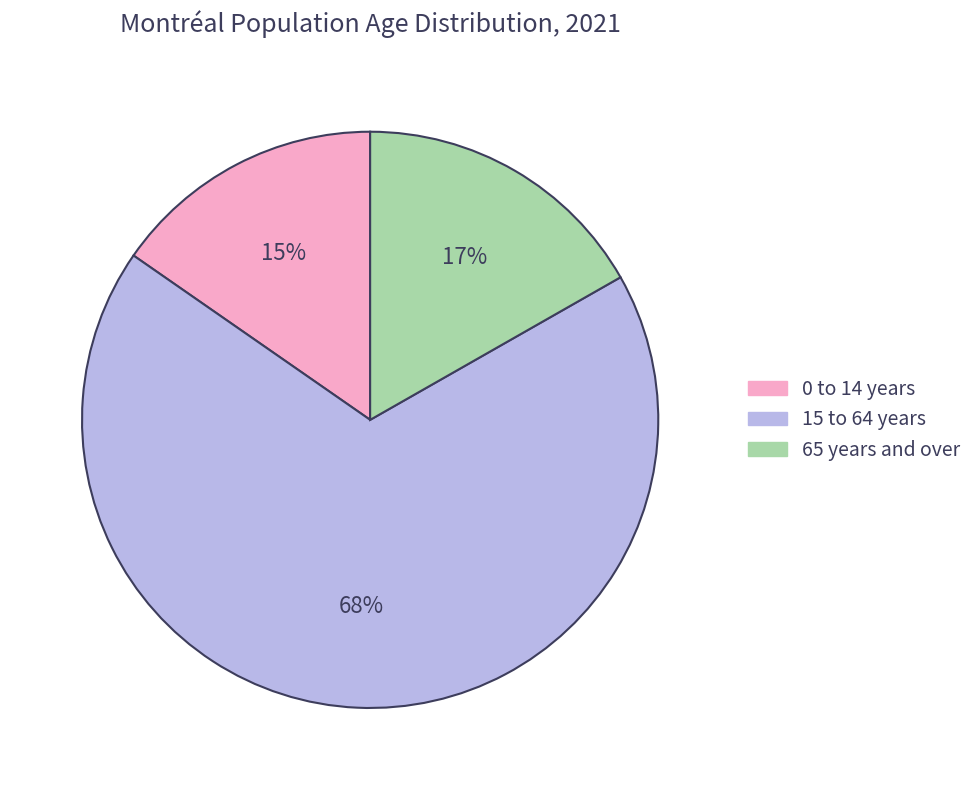

Is the sum of 0 to 14 years and 15 to 64 years greater than half?

Yes